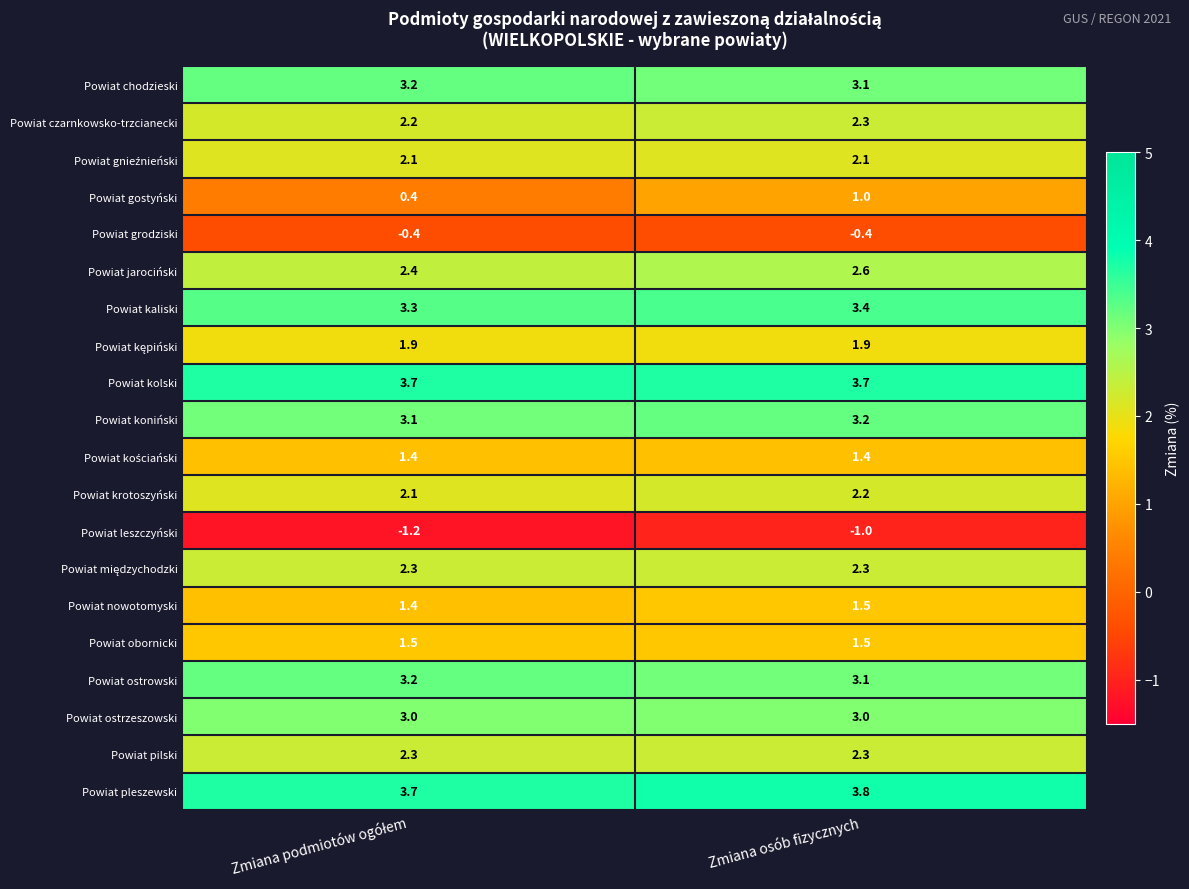

What is the greatest value displayed?

3.8